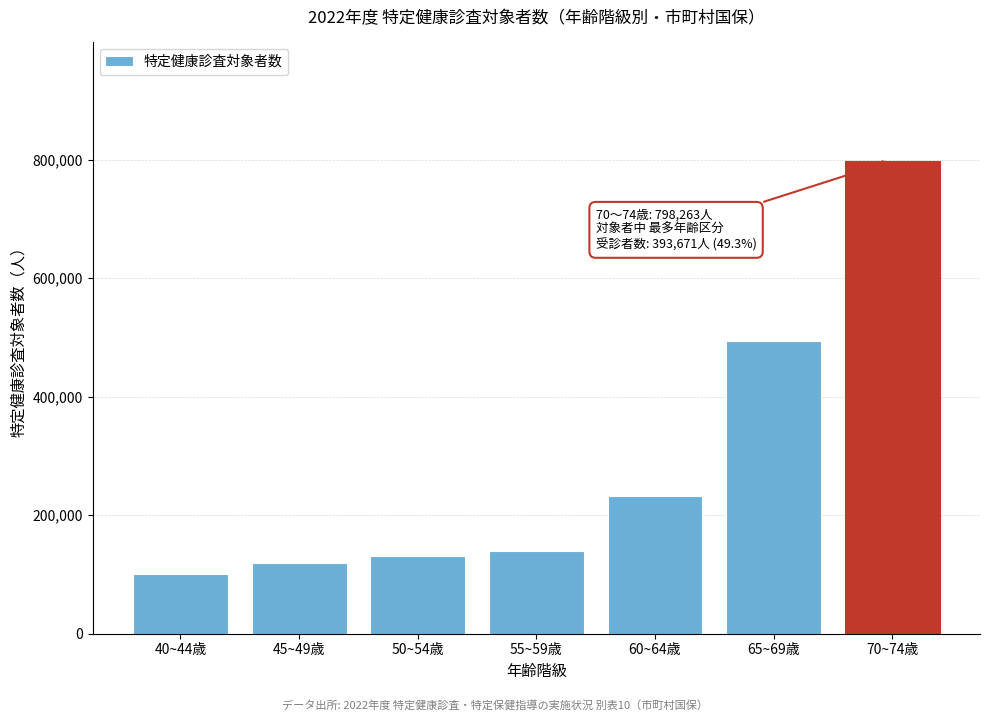

Reading left to right, transcribe all the data shown in this chart.

40~44歳=100613	45~49歳=119982	50~54歳=131562	55~59歳=139655	60~64歳=232569	65~69歳=493714	70~74歳=798263